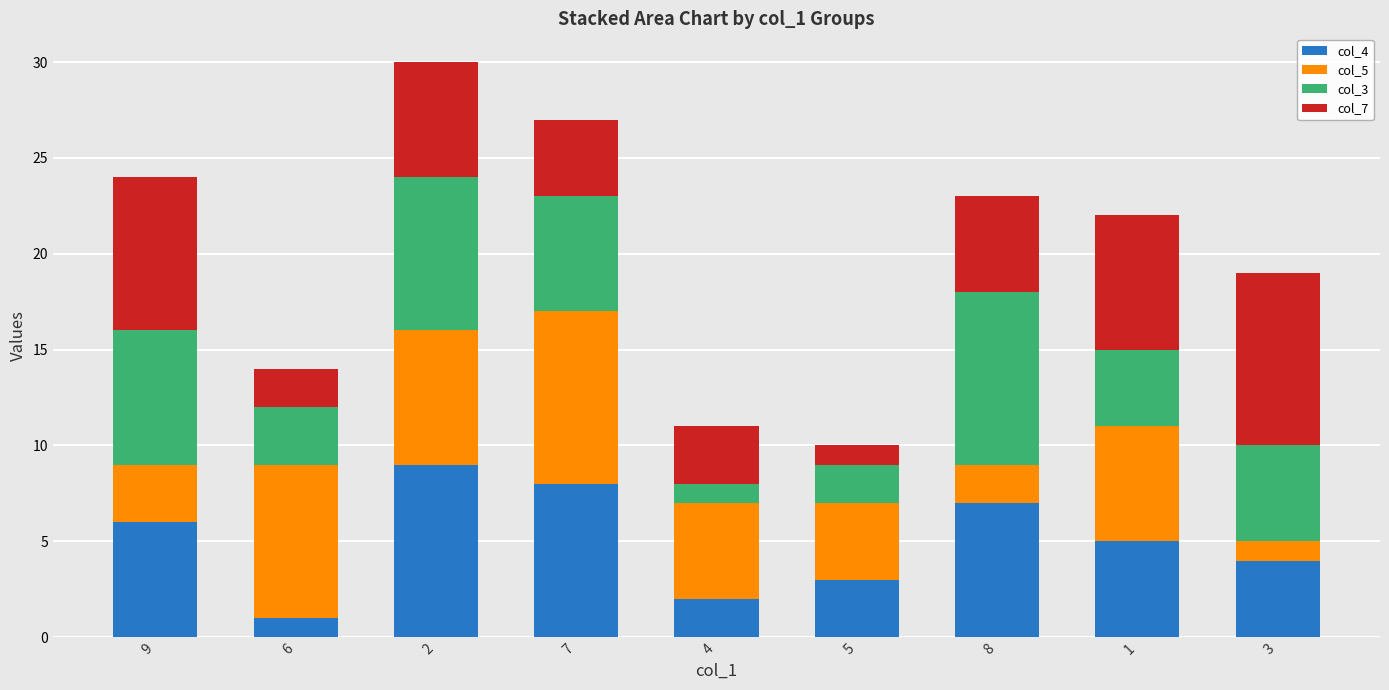

Are the bars horizontal?

No